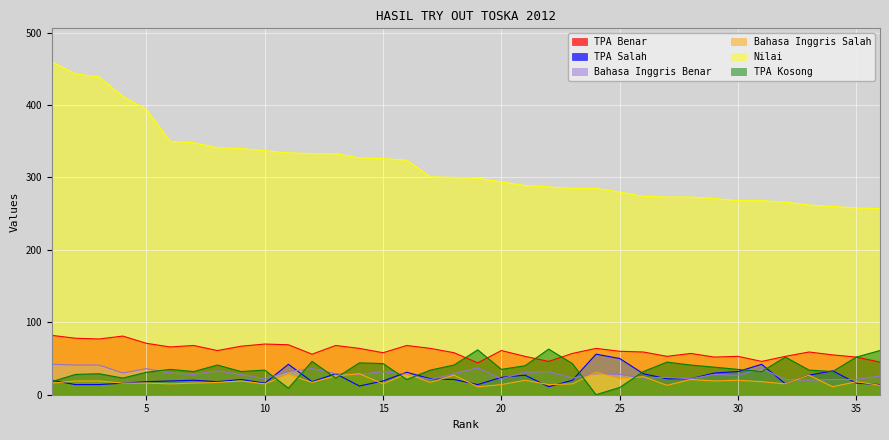

What is the difference between the TPA Salah values at 4 and 17?

6